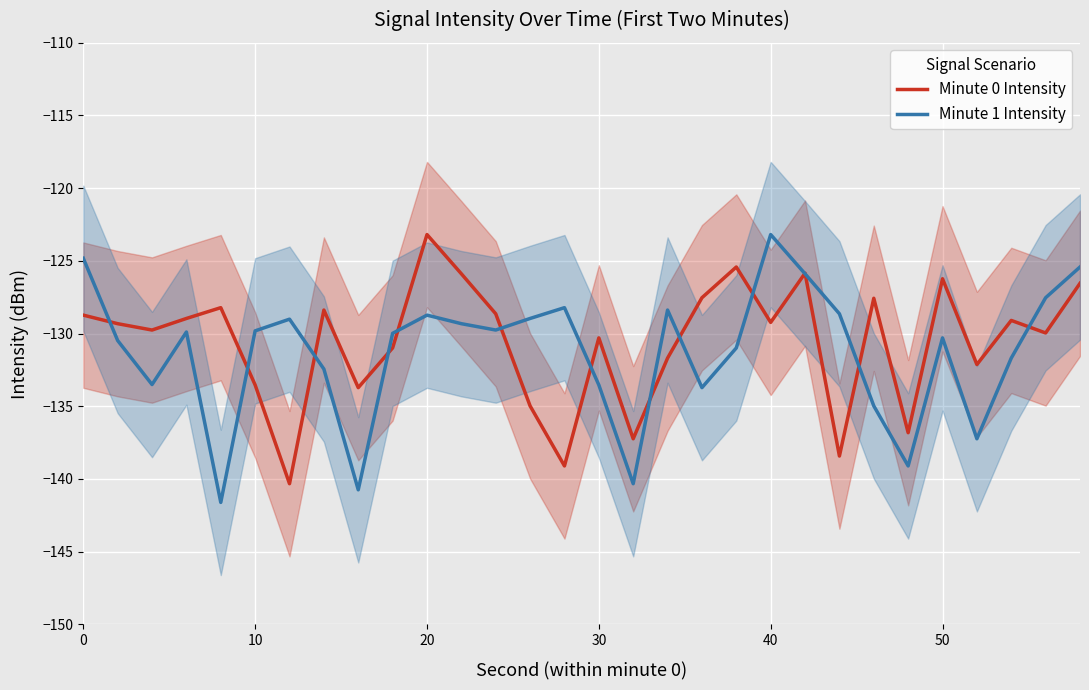

After their last crossing, which series has the higher values: Minute 1 Intensity or Minute 0 Intensity?

Minute 1 Intensity